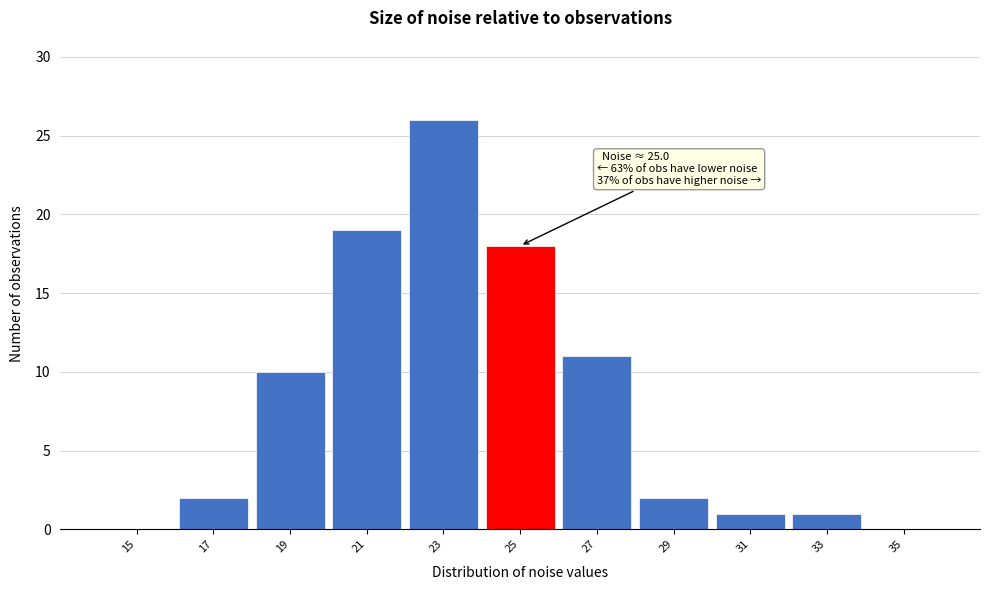

Reading left to right, list all the values displayed in this chart.

15=0	17=2	19=10	21=19	23=26	25=18	27=11	29=2	31=1	33=1	35=0